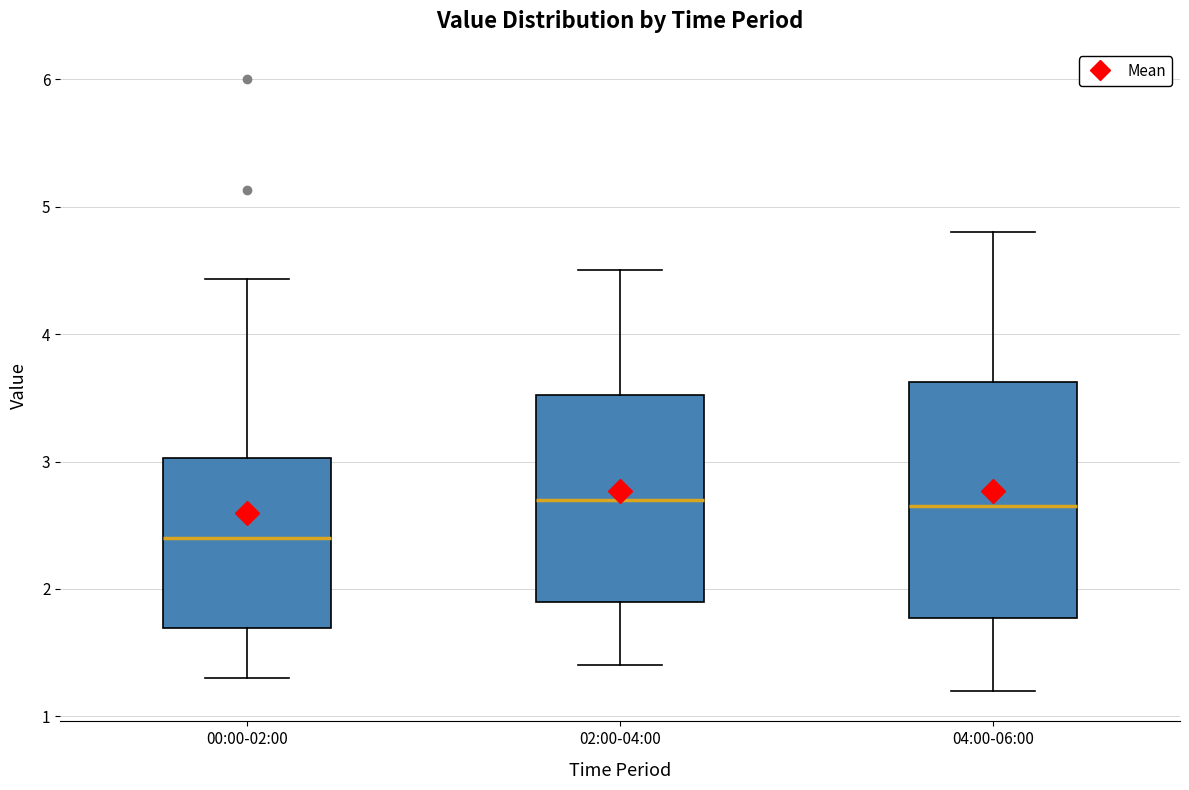

Which box has the lowest median line?

00:00-02:00